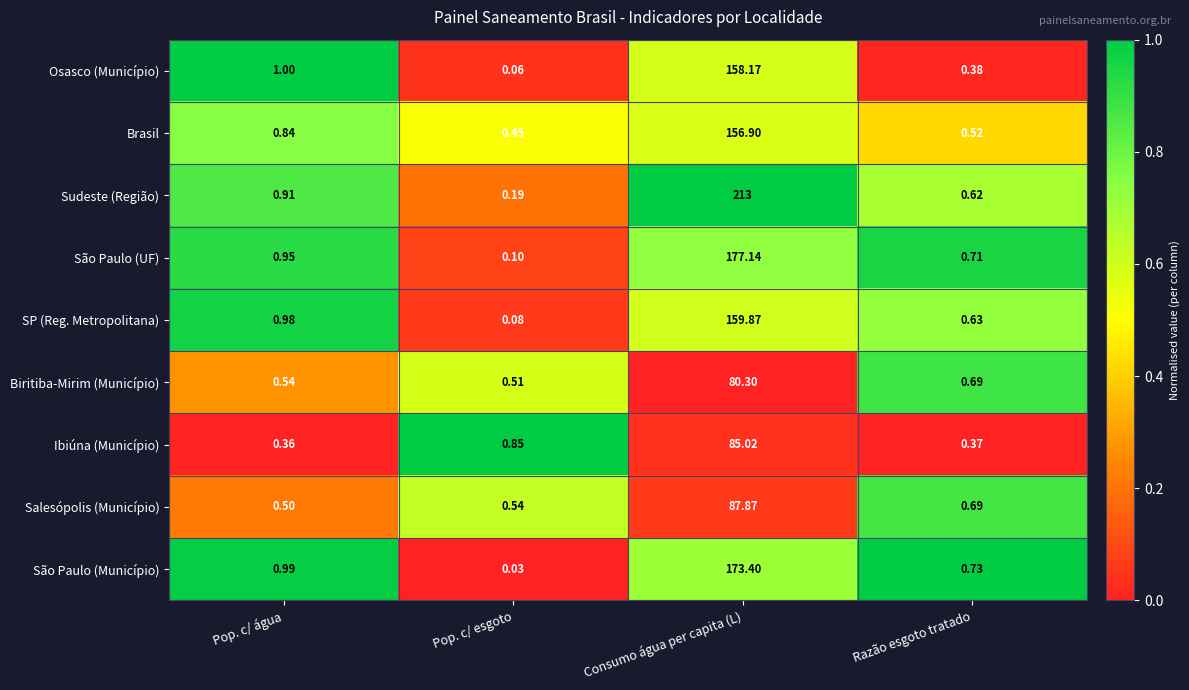

Which series changed the most between Consumo água per capita (L) and Razão esgoto tratado?

Sudeste (Região)